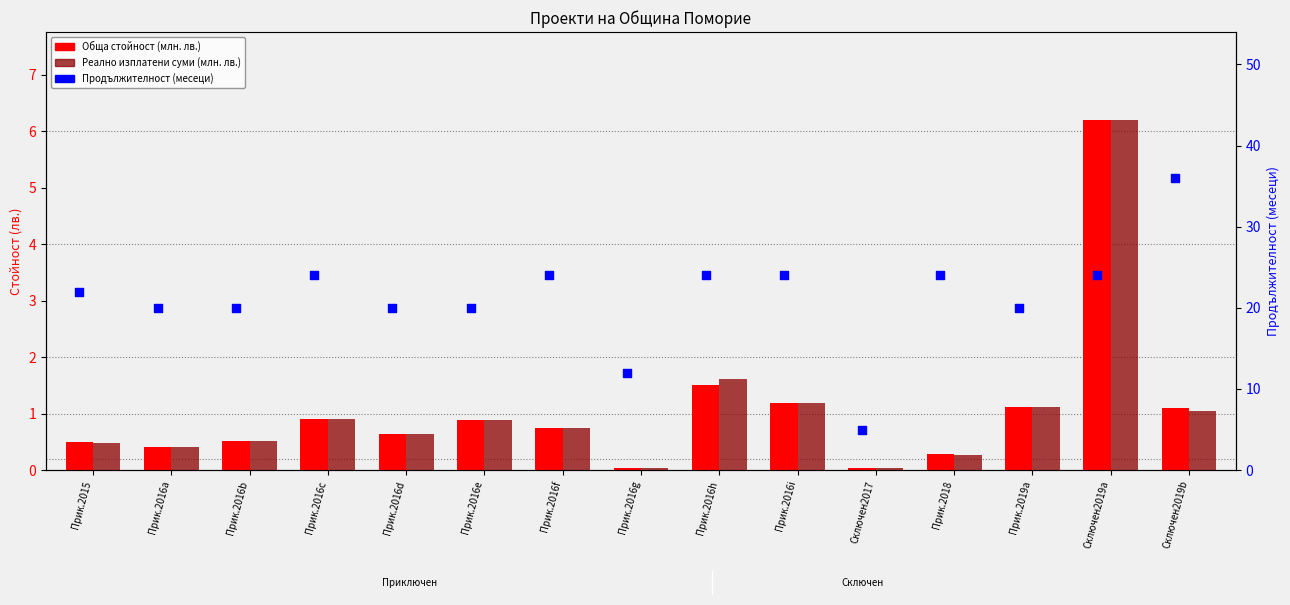

Which series has the largest total across all categories?

Продължителност (месеци)